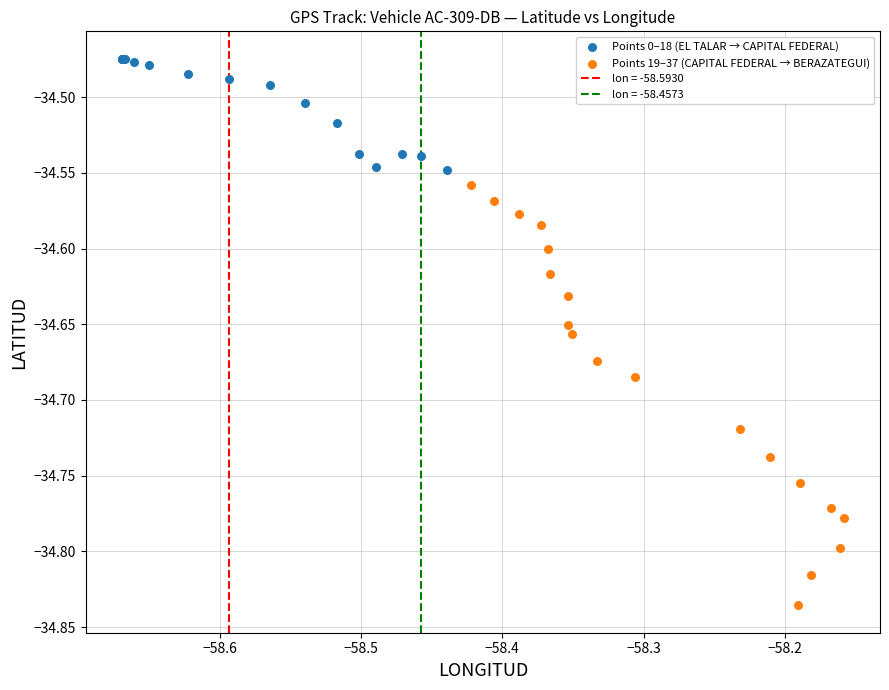

Which series contains the highest Y value?

Points 0–18 (EL TALAR → CAPITAL FEDERAL)